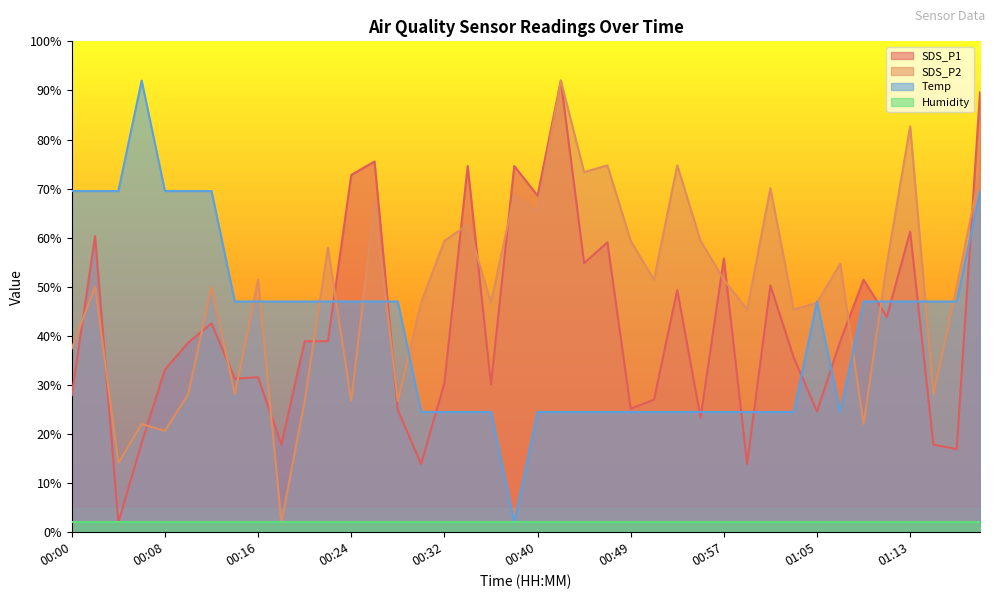

True or false: SDS_P1 has a value of 102.8 at 01:13.

False